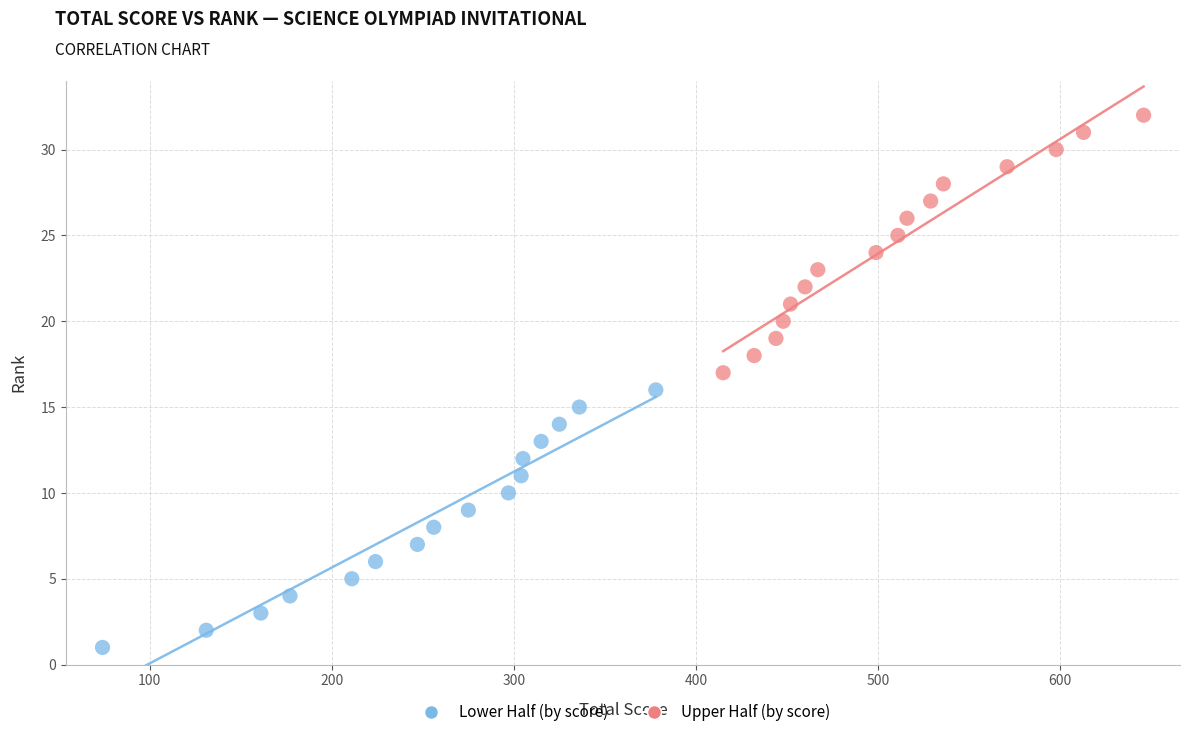

Which series contains the highest Y value?

Upper Half (by score)